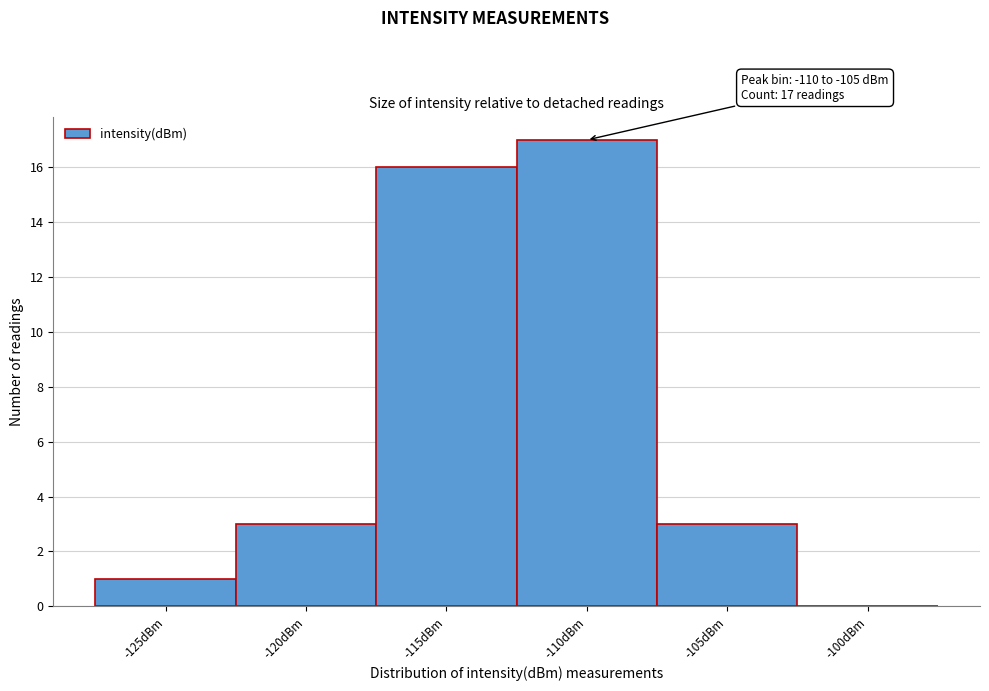

Reading right to left, transcribe all the data shown in this chart.

-100dBm=0	-105dBm=3	-110dBm=17	-115dBm=16	-120dBm=3	-125dBm=1